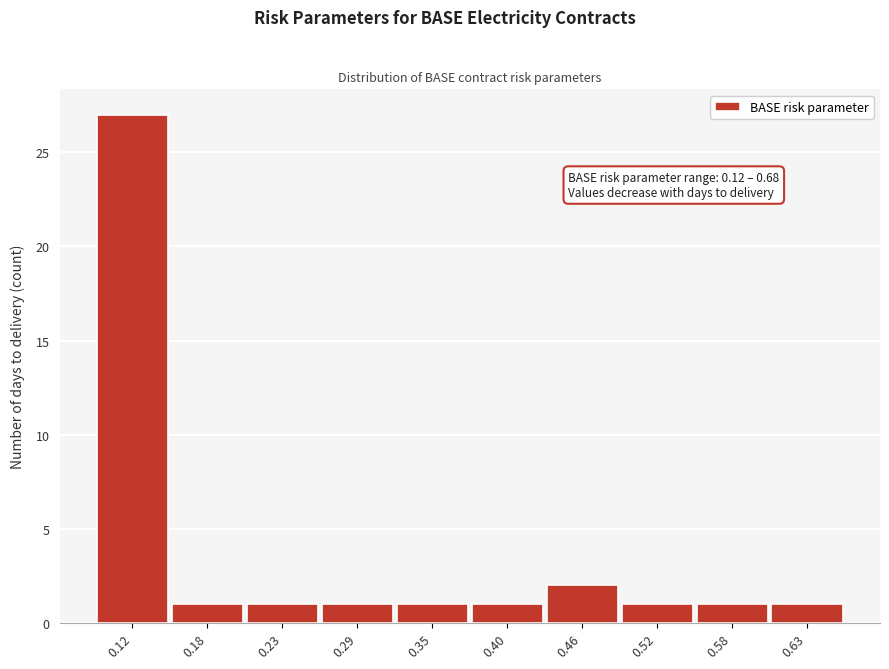

Reading left to right, what are all the values shown in this chart?

0.12=27	0.18=1	0.23=1	0.29=1	0.35=1	0.40=1	0.46=2	0.52=1	0.58=1	0.63=1